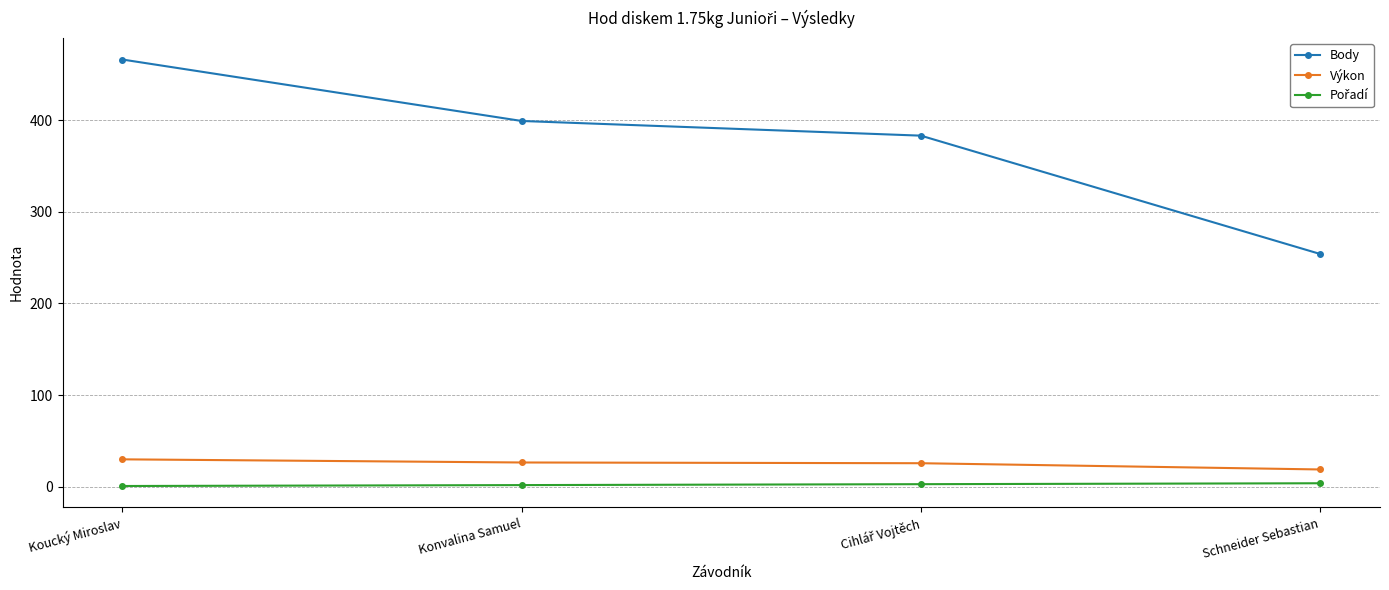

Between Koucký Miroslav and Schneider Sebastian, which series saw the biggest shift?

Body